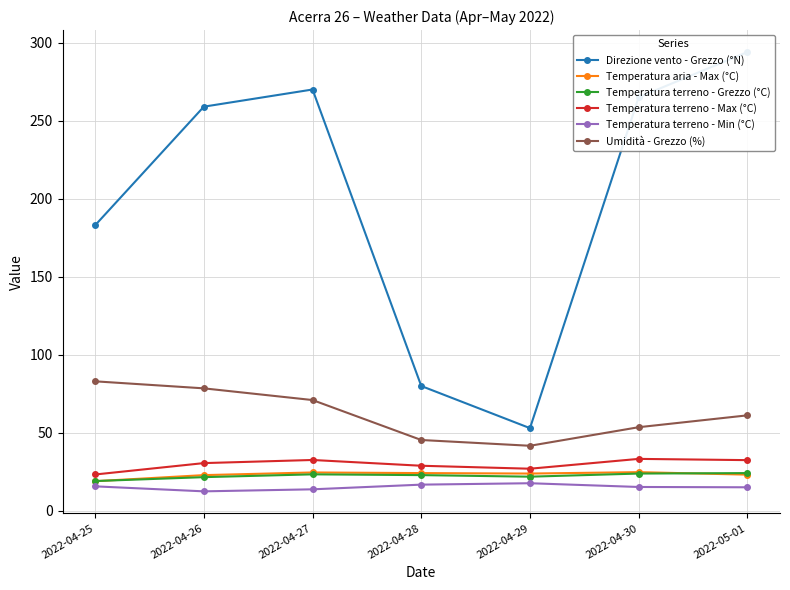

How many distinct data groups are displayed?

6